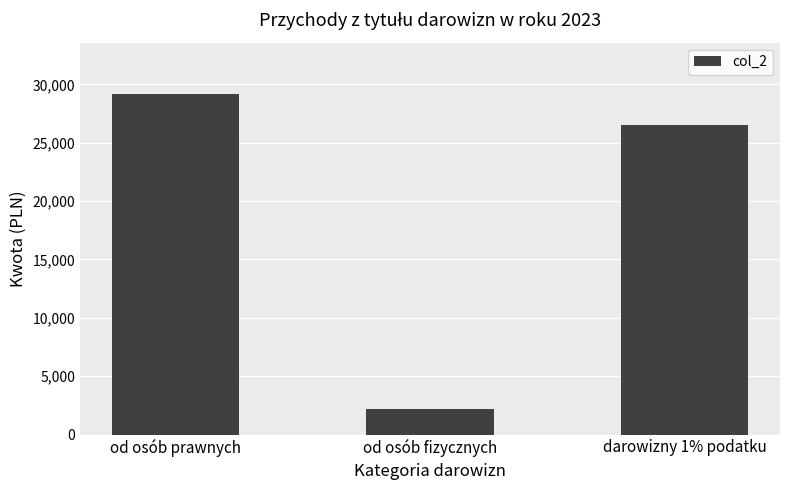

The chart shows a value of 2200.0 at od osób fizycznych. True or false?

True